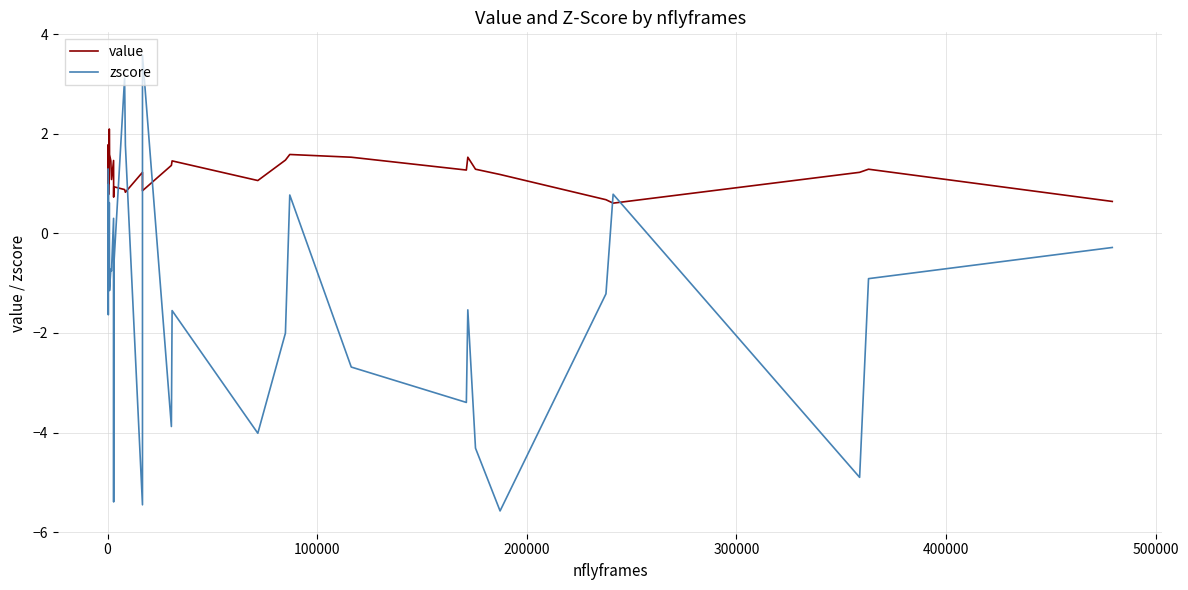

What is the value of the zscore point at the 14th from the left?

-5.4